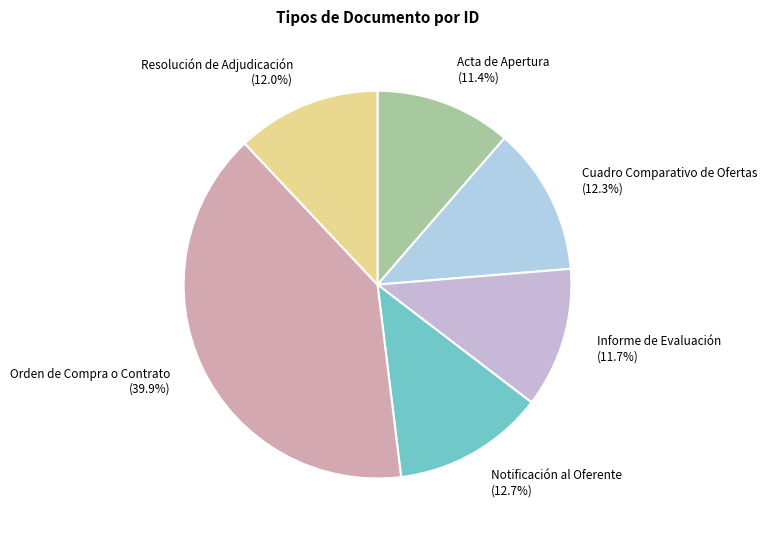

Which slice is the largest?

Orden de Compra o Contrato